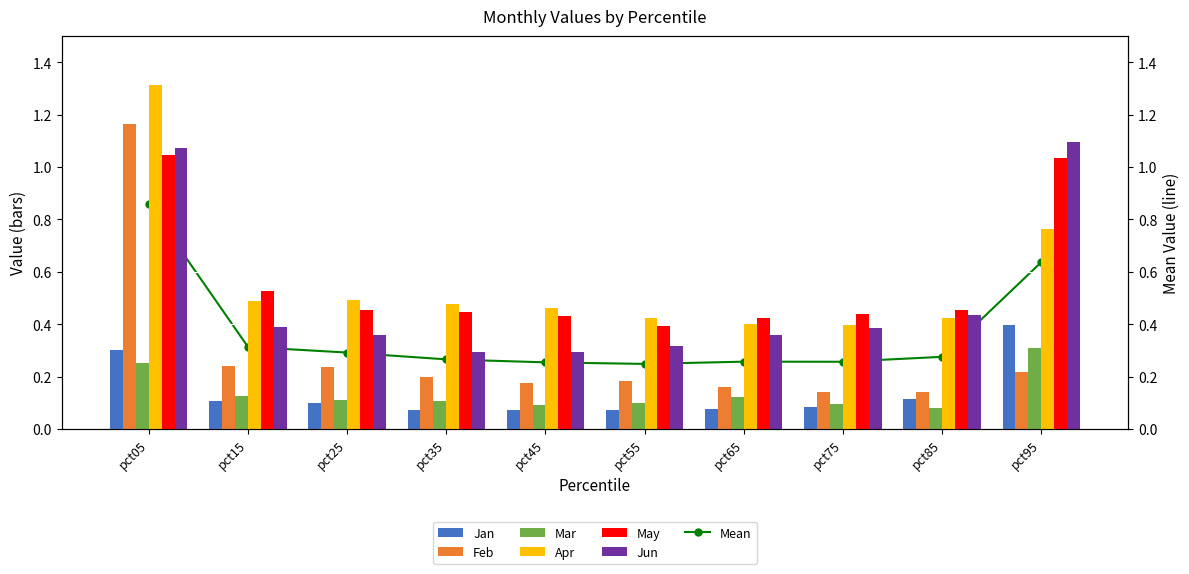

Between pct05 and pct75, which series saw the biggest shift?

Feb